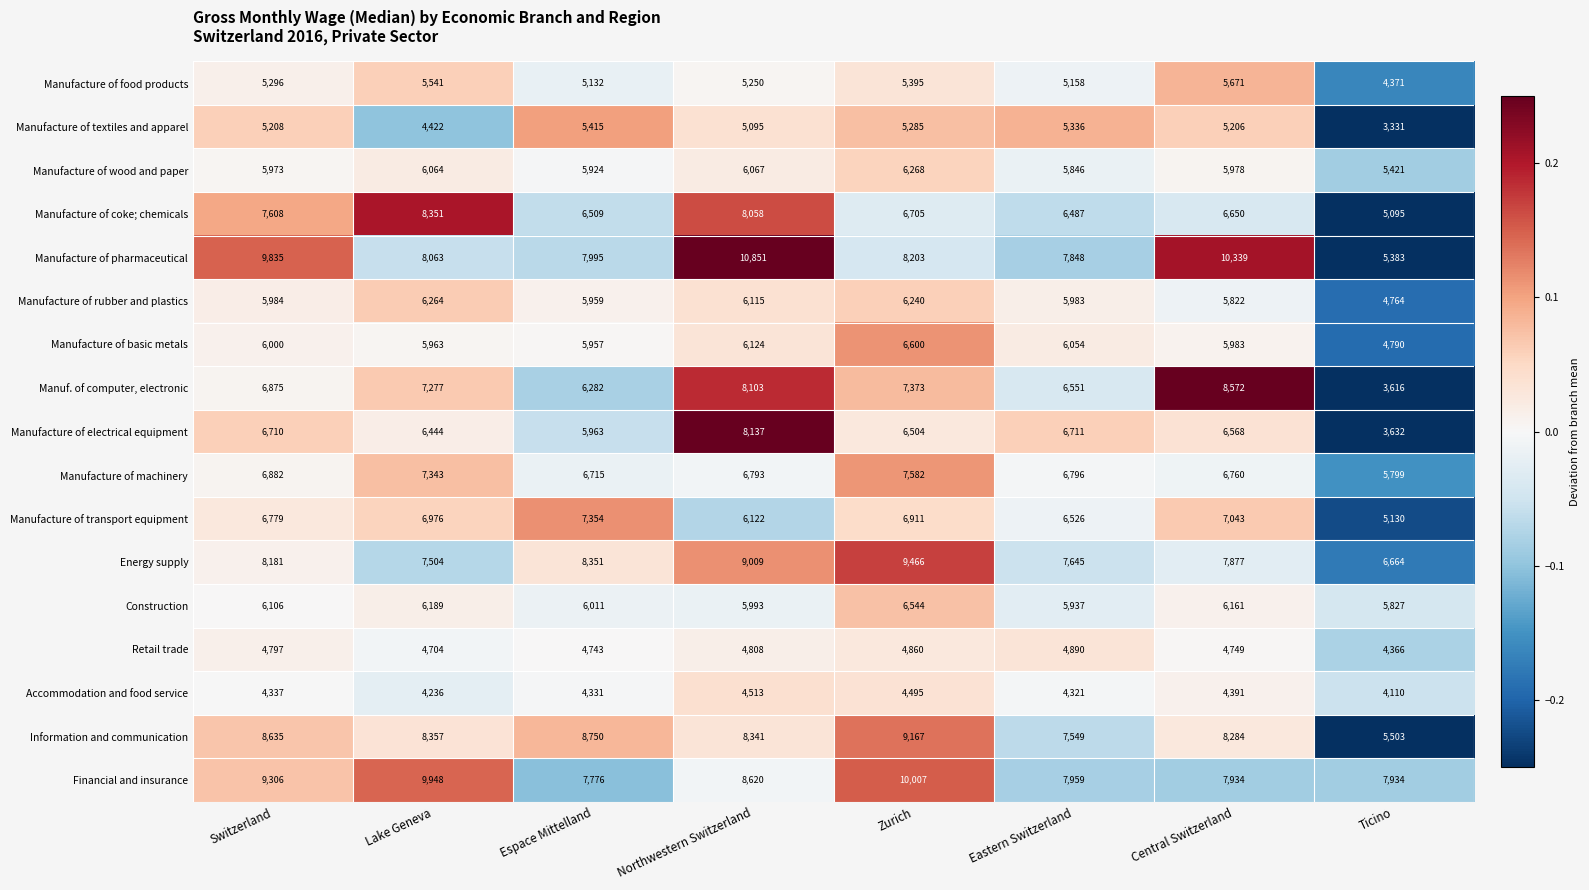

What is the total value across all series at Lake Geneva?

113646